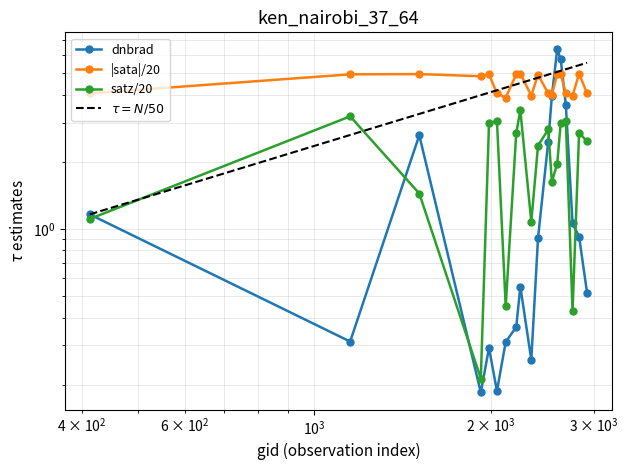

Does the chart have visible grid lines?

Yes